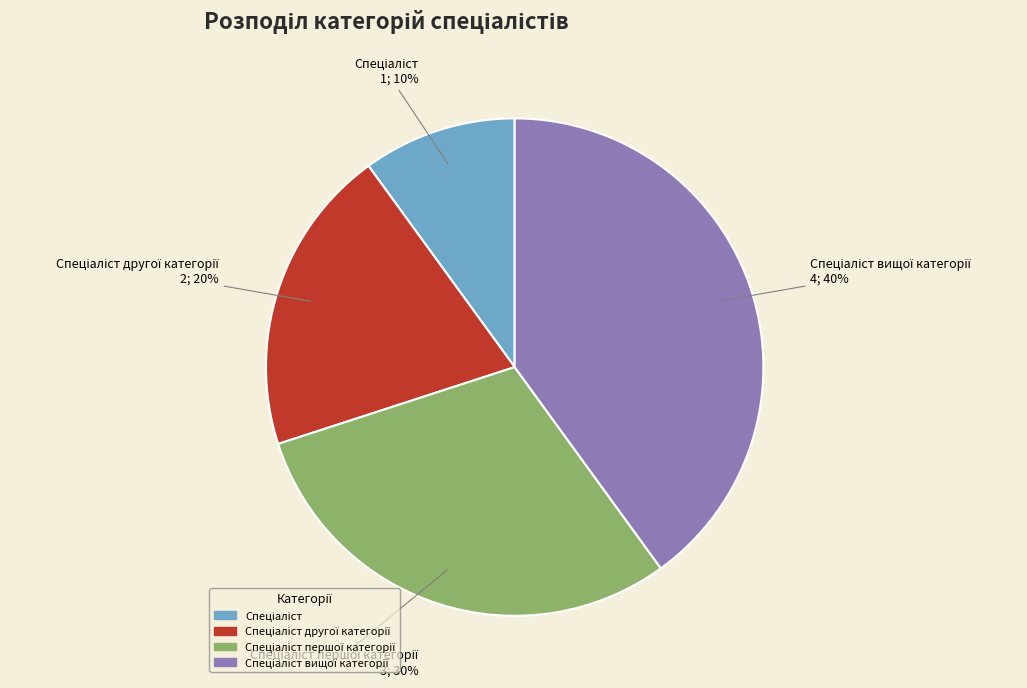

Does any single category account for the majority?

No